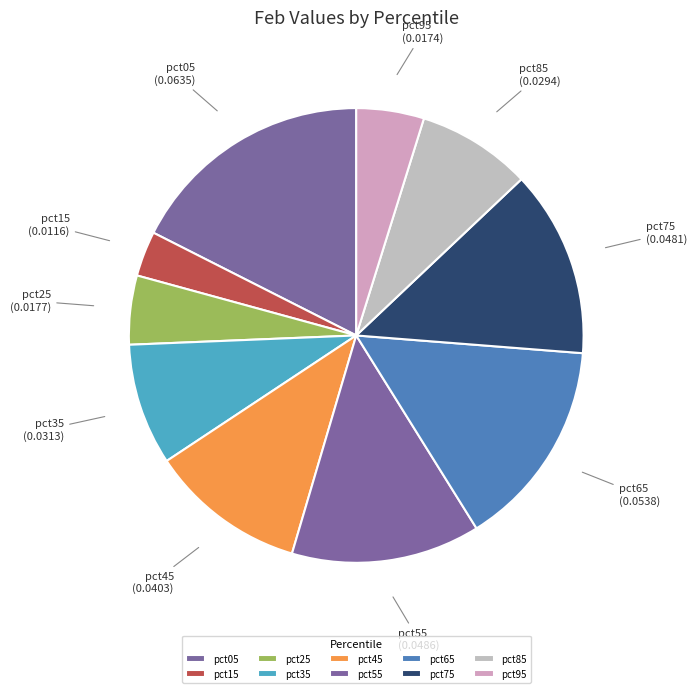

True or false: pct55 accounts for 13% of the total.

True